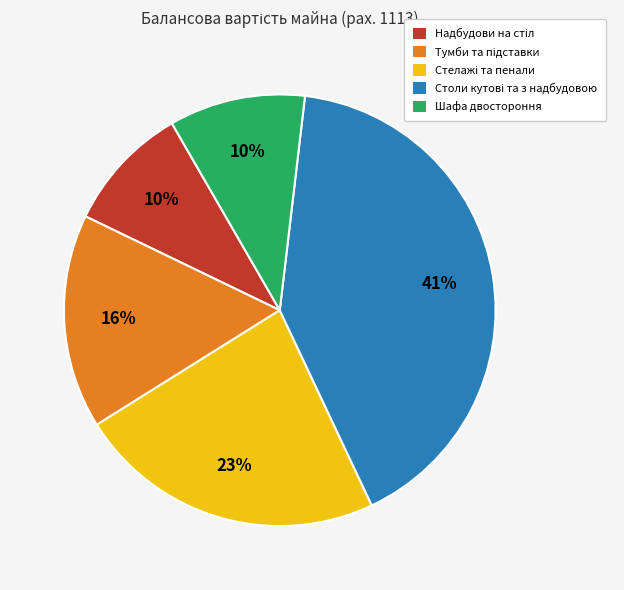

Is there any slice that represents more than half of the pie?

No